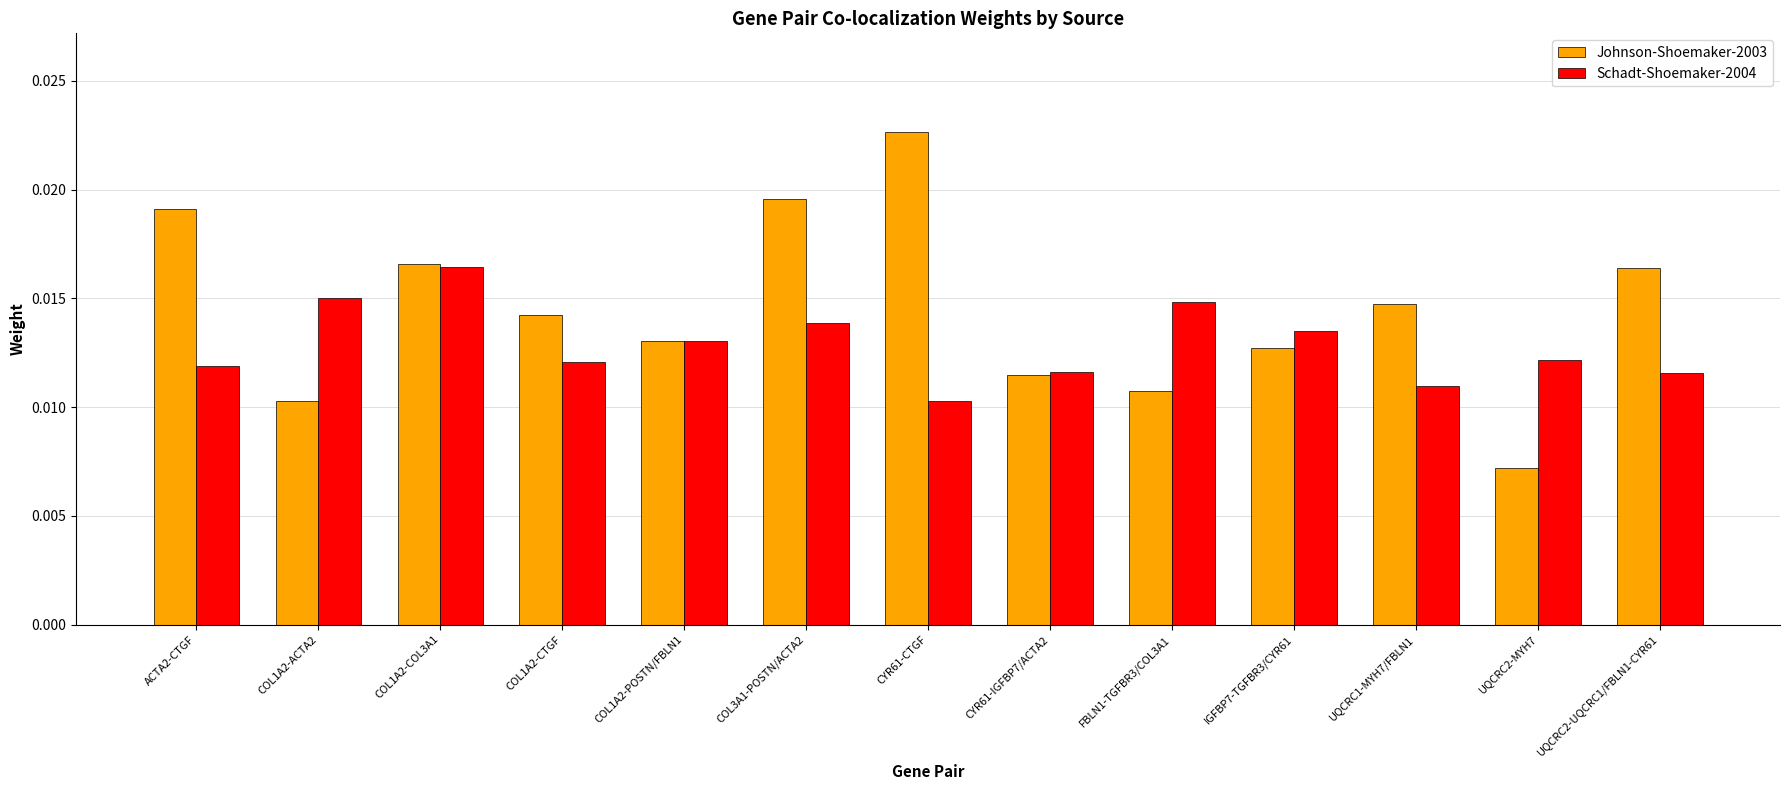

How many groups of bars are there?

13